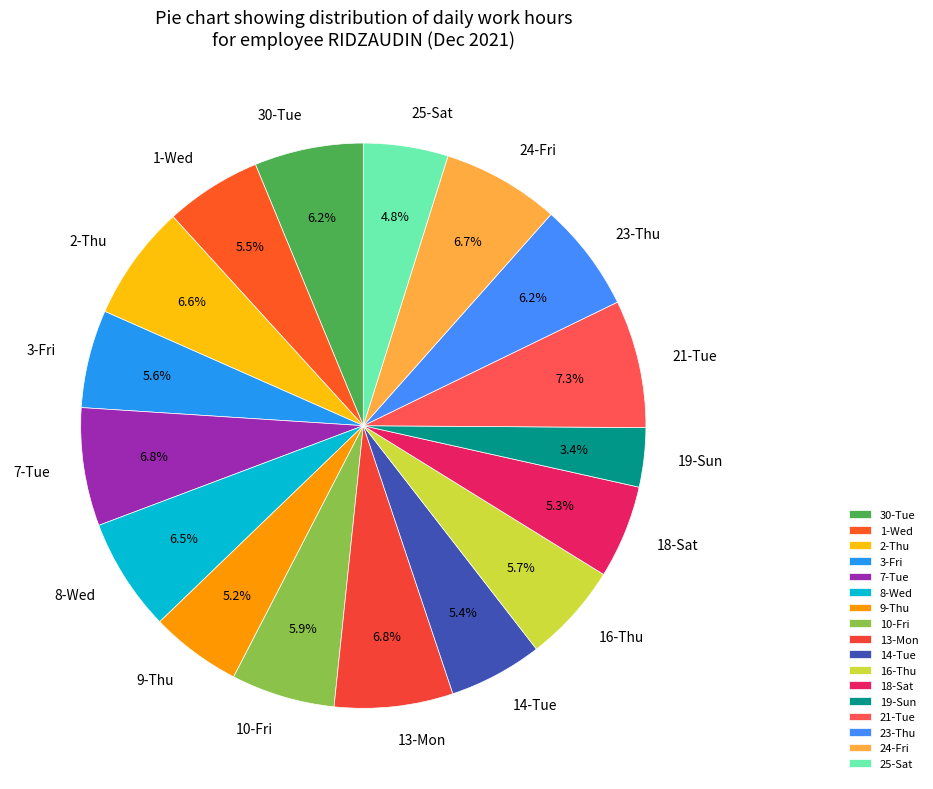

To the nearest percent, what is the difference between the largest and smallest slice percentages?

4%